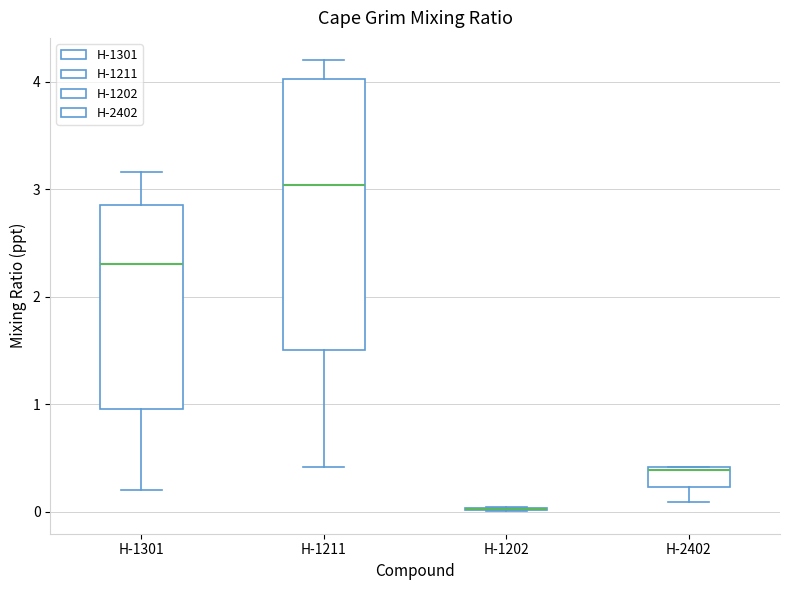

Reading left to right, read every box against the y-axis: the position of its median line, the range the box covers, and the ends of its whiskers. The values are not printed on the chart, so give them approximately, as read against the axis.

H-1301: median 2.3, box 1.0 to 2.9, whiskers 0.2 to 3.2
H-1211: median 3.0, box 1.5 to 4.0, whiskers 0.4 to 4.2
H-1202: box collapsed to a line at 0.0, whiskers 0.0 to 0.0
H-2402: median 0.4, box 0.2 to 0.4, whiskers 0.1 to 0.4